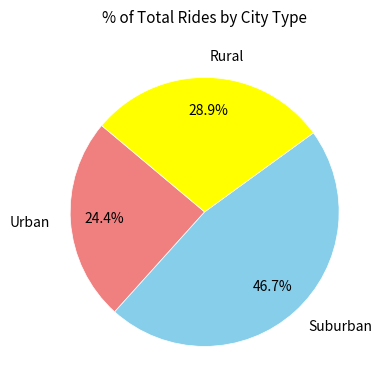

To the nearest percent, what is the average slice percentage?

33%